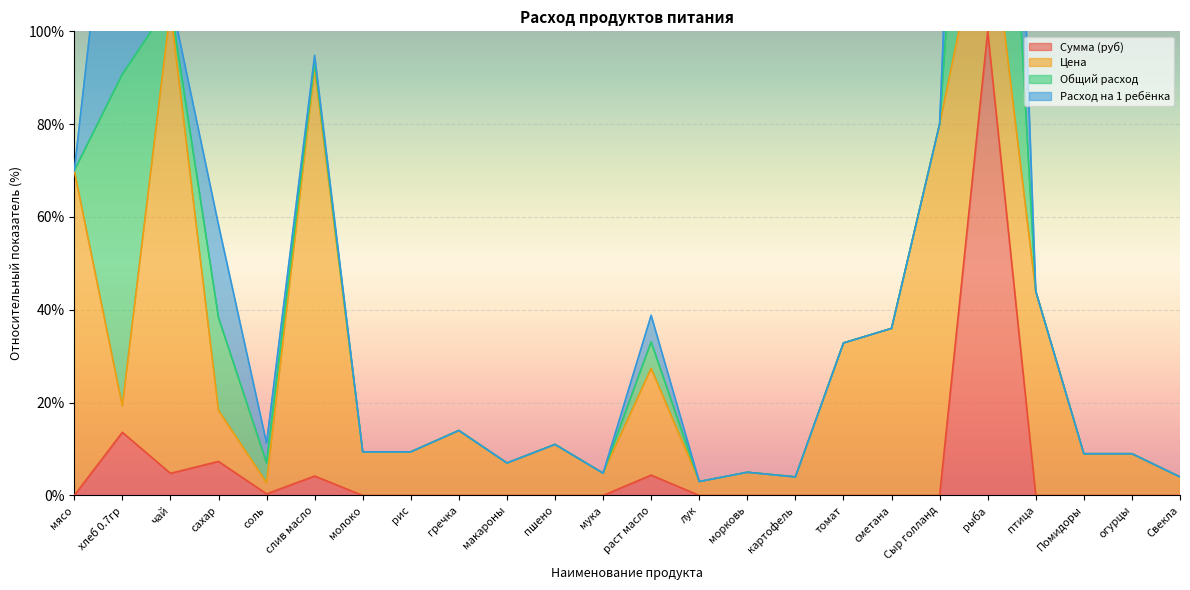

At which label does Расход на 1 ребёнка reach its peak?

рыба